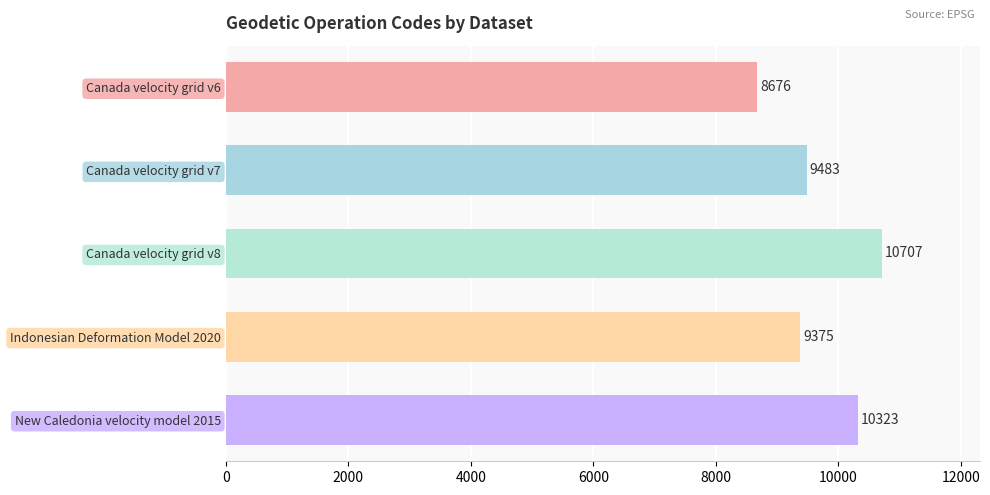

What is the label of the 3rd bar from the top?

Canada velocity grid v8